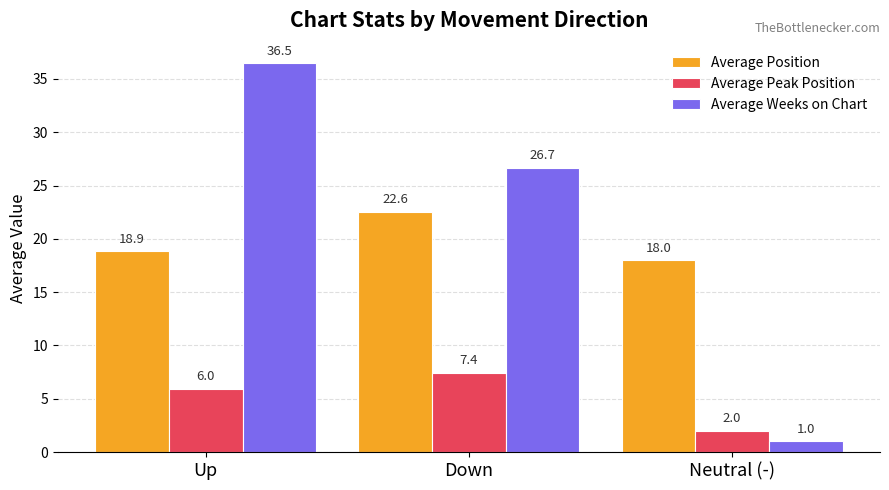

What is the label of the 1st bar from the left?

Up